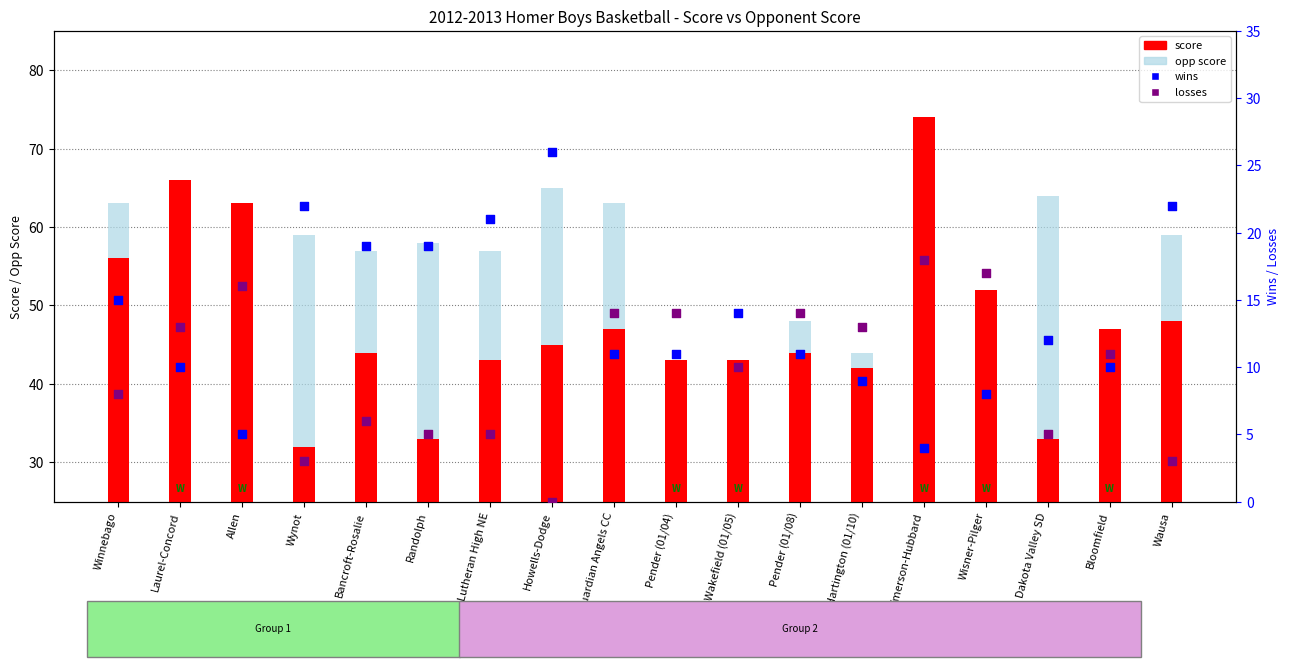

What are all the series names shown in the legend?

score, opp score, wins, losses